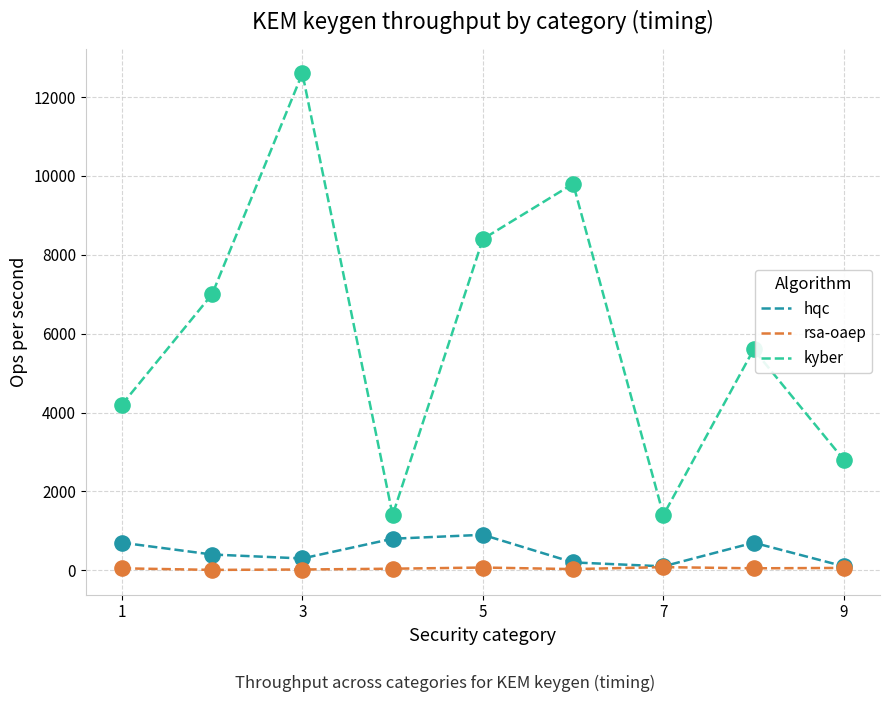

Which series has the largest total across all categories?

kyber